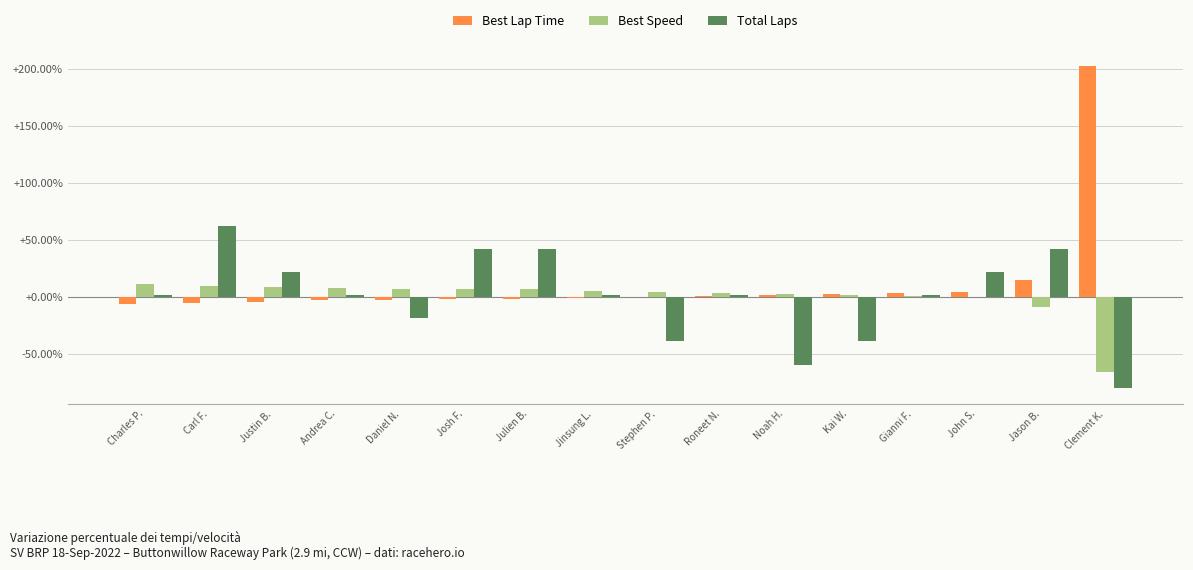

Where is Best Lap Time nearest to the value 98?

Jason B.